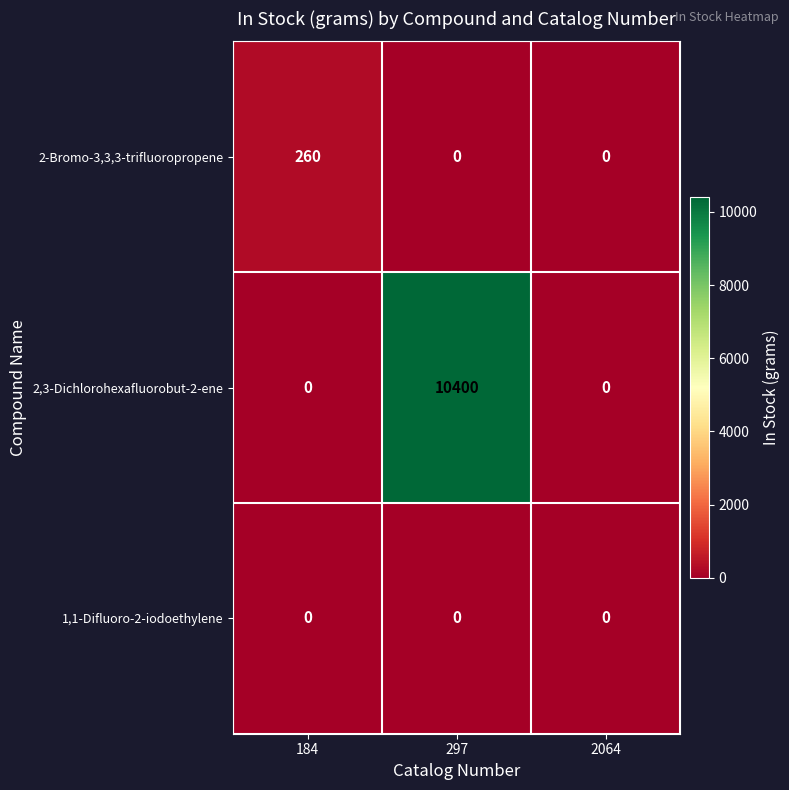

At which category is the sum across all series the highest?

297